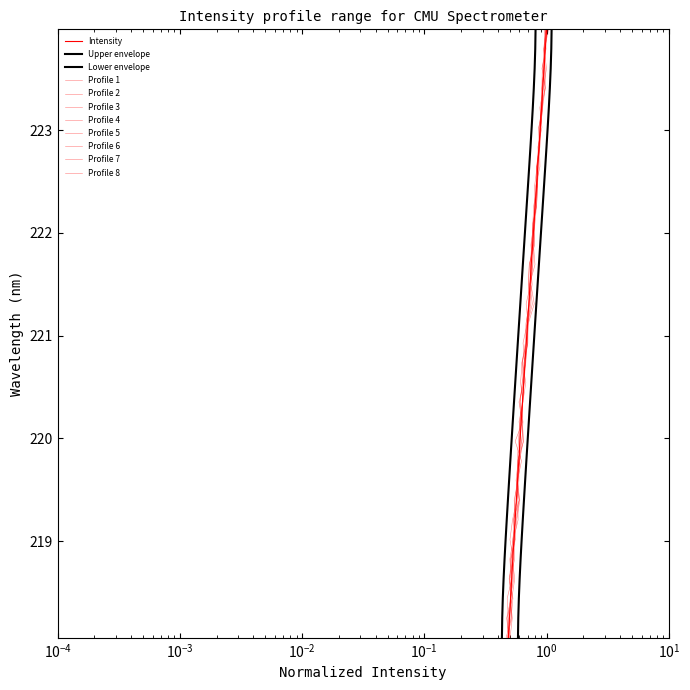

What is the maximum value shown in the chart?

224.0